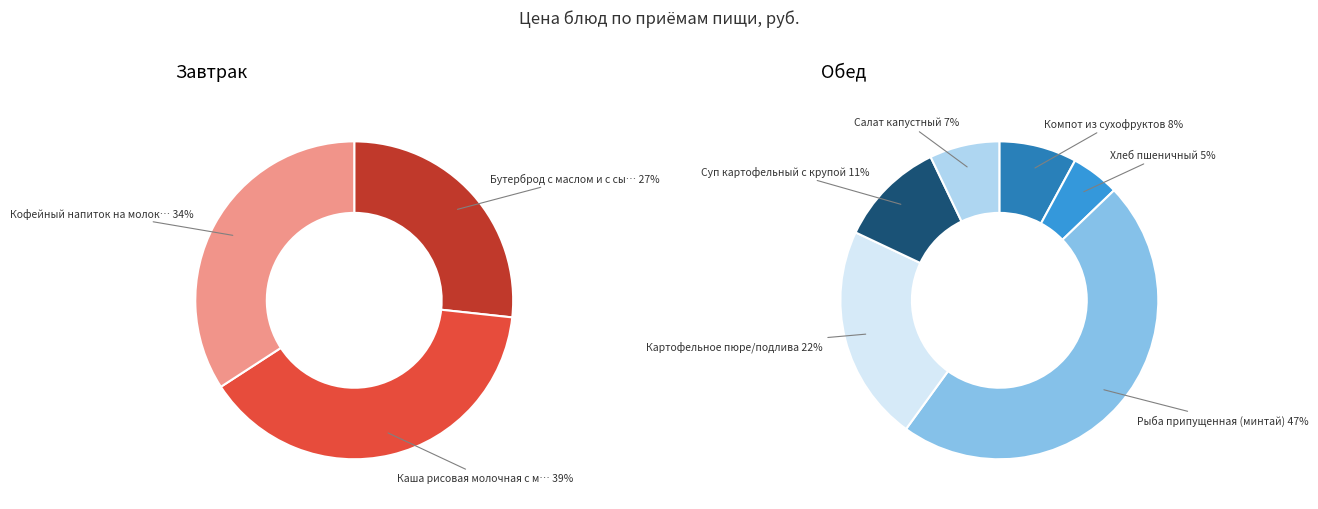

How many segments does this pie chart have?

9